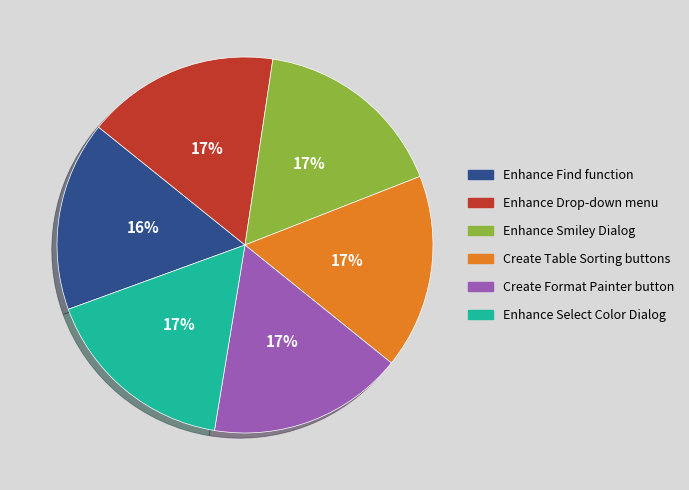

How many segments does this pie chart have?

6